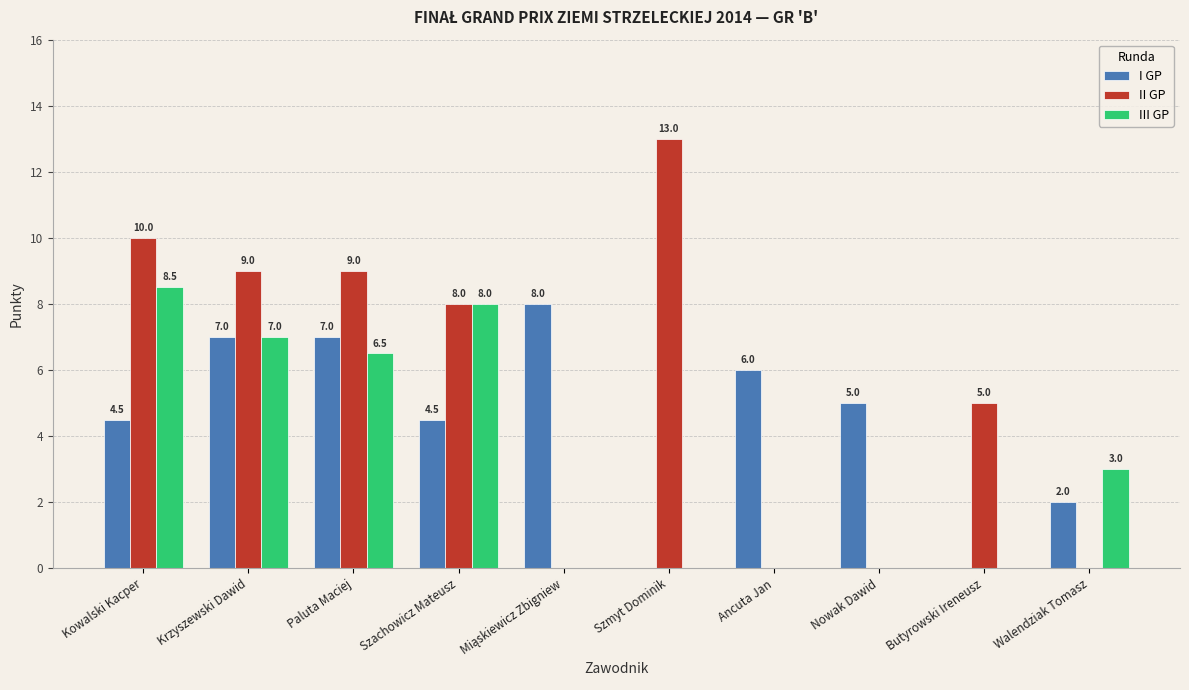

What is the sum of the II GP values at Butyrowski Ireneusz and Kowalski Kacper?

15.0